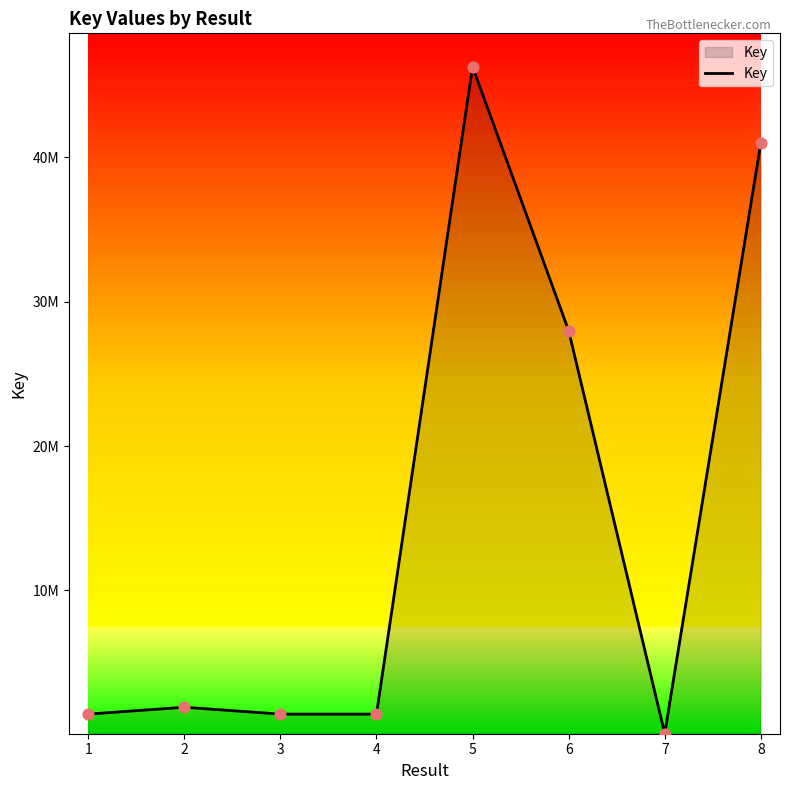

What is the ratio of the value at 4 to the value at 7?

16.3